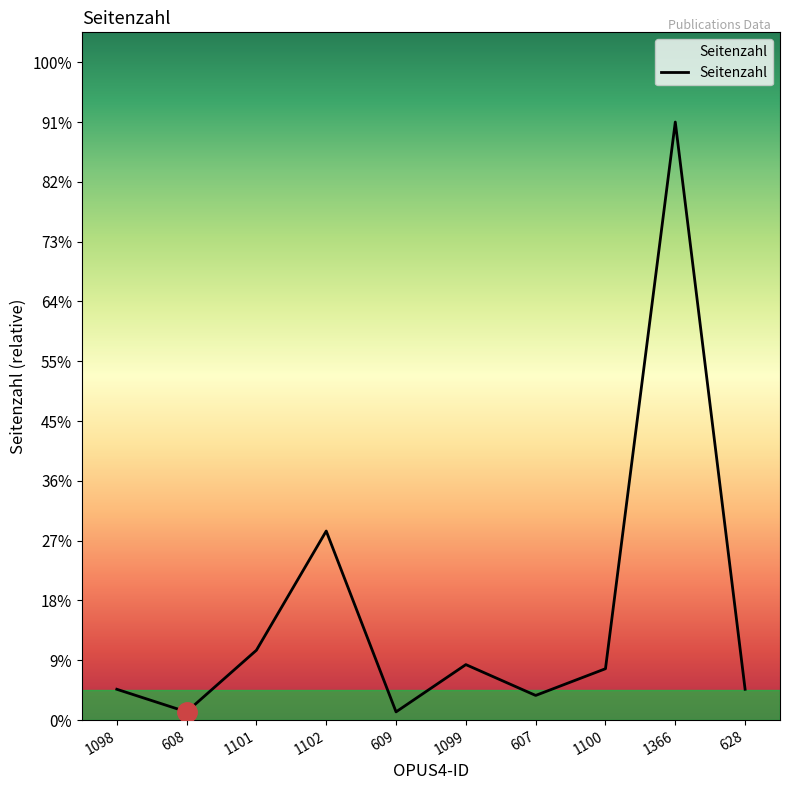

What is the greatest value displayed?

291